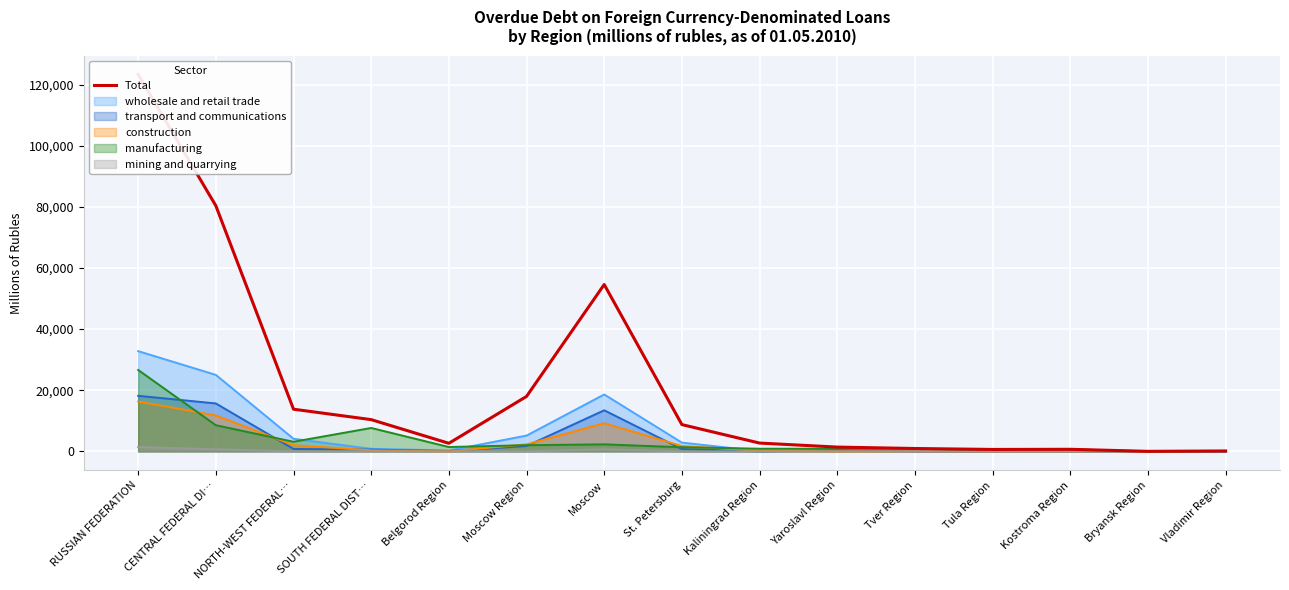

What is the value of the 12th point from the left?

634